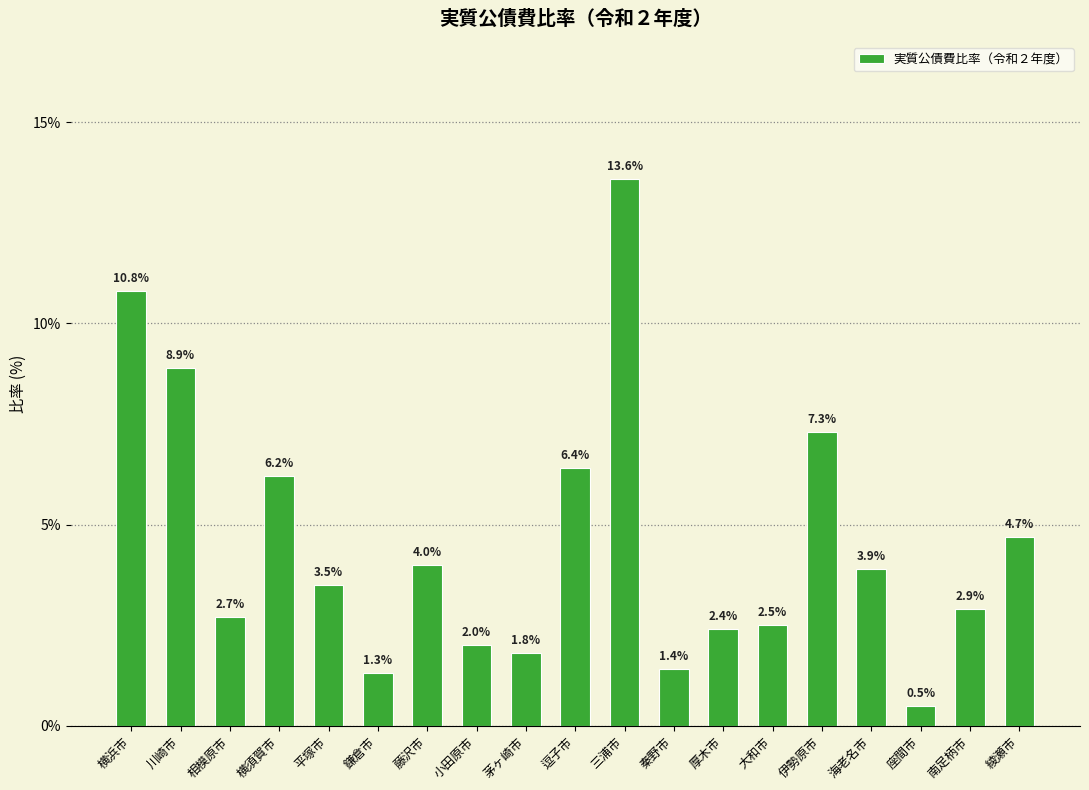

The value at 秦野市 is 1.4. True or false?

True